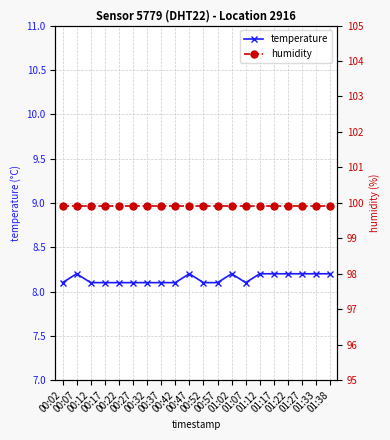

At which label does temperature reach its peak?

00:07